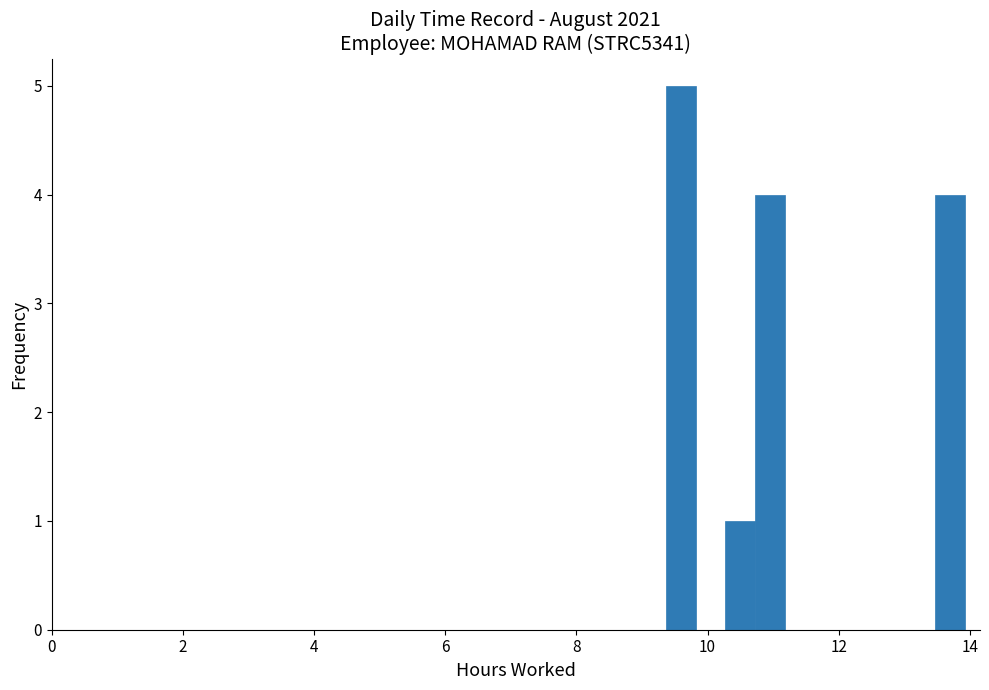

Around what value on the x-axis is the tallest bar? Give the approximate position of its centre, as read against the axis.

9.6